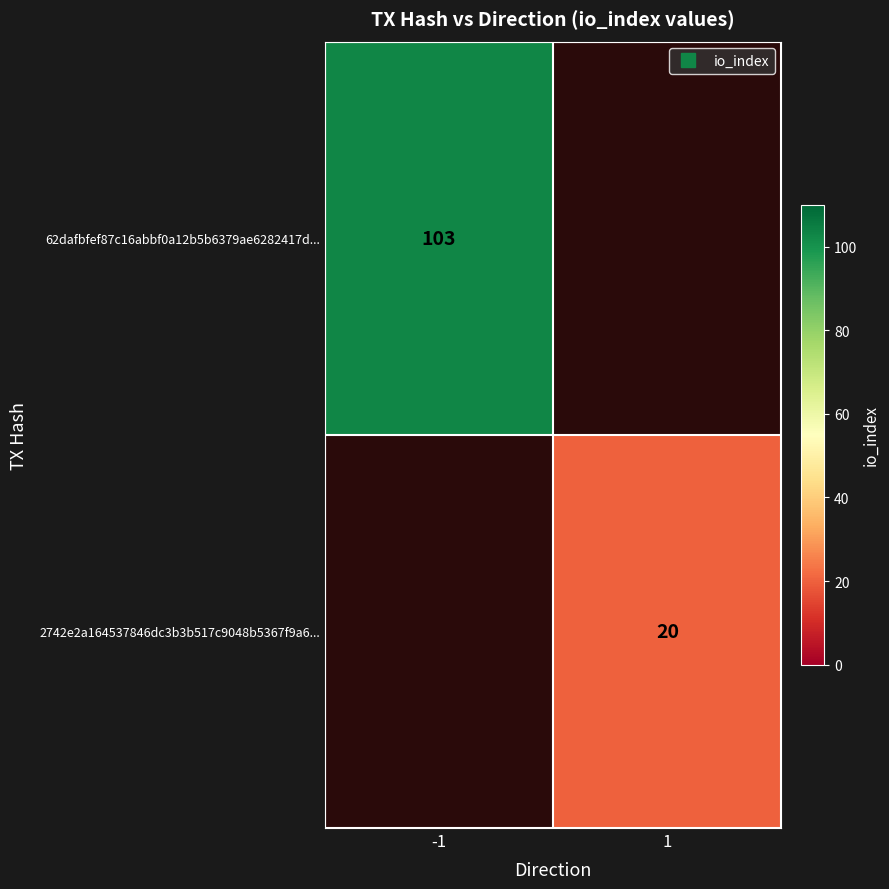

How many positive values does the 2742e2a164537846dc3b3b517c9048b5367f9a6... series have?

1